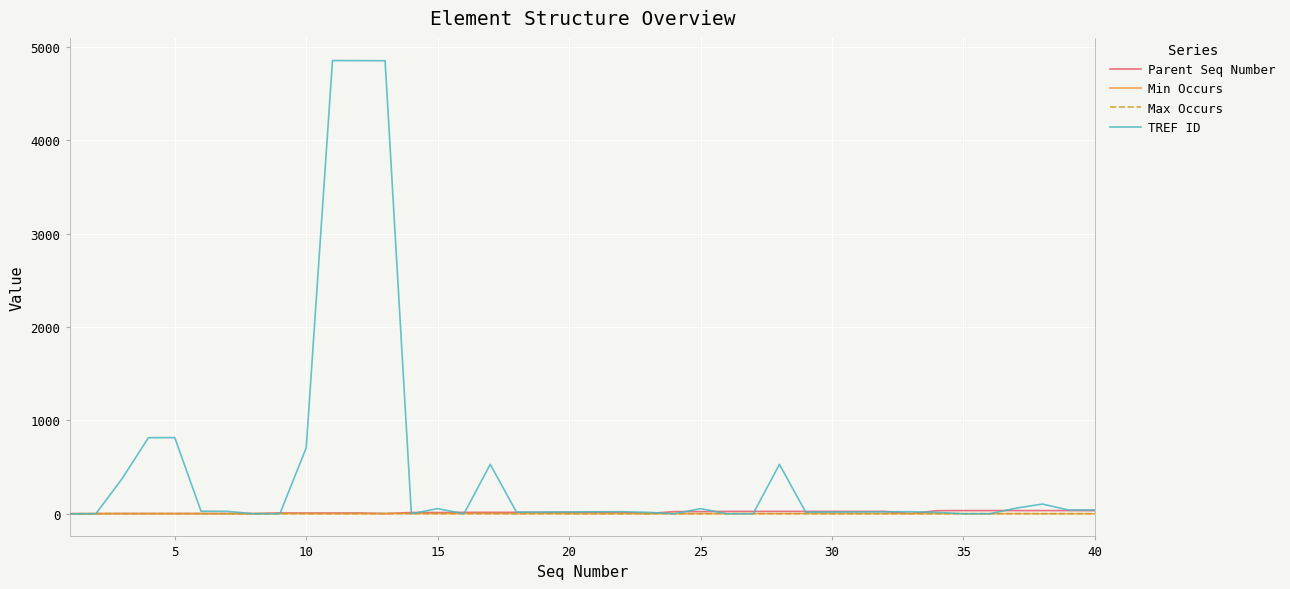

Which series has the largest total across all categories?

TREF ID